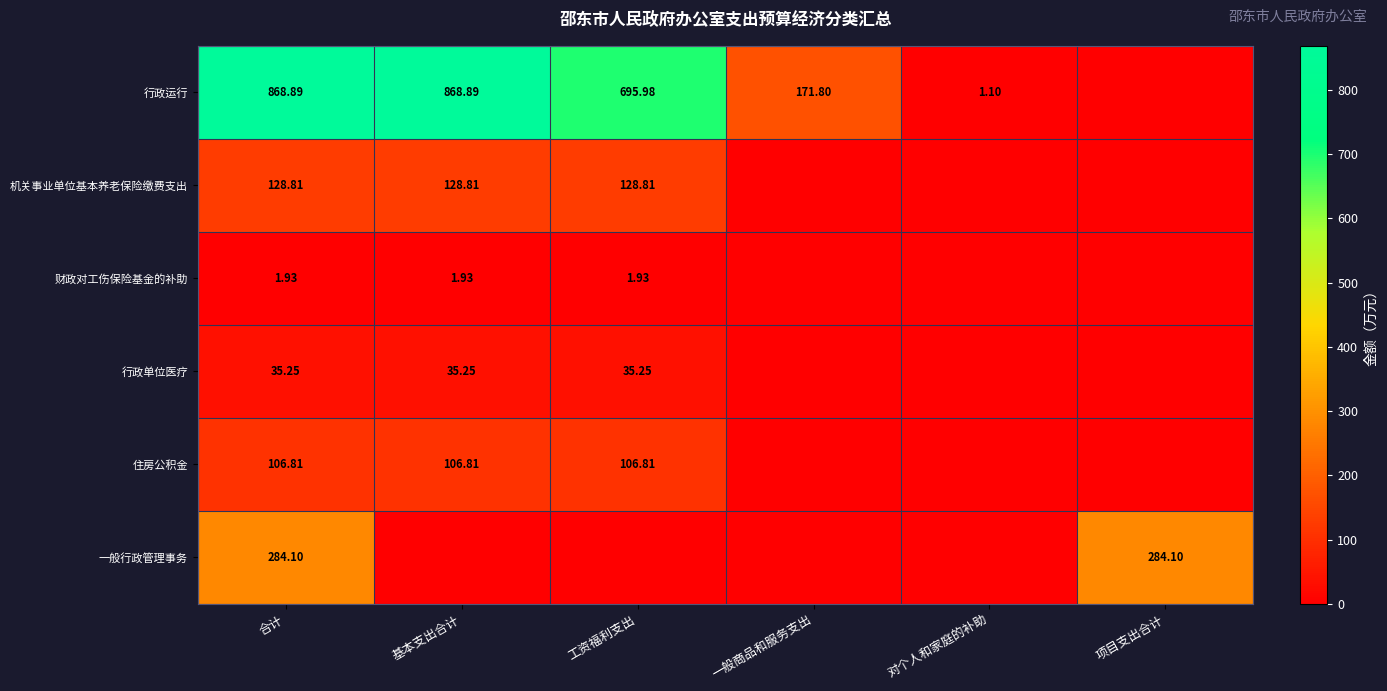

How many data points does each series have?

6